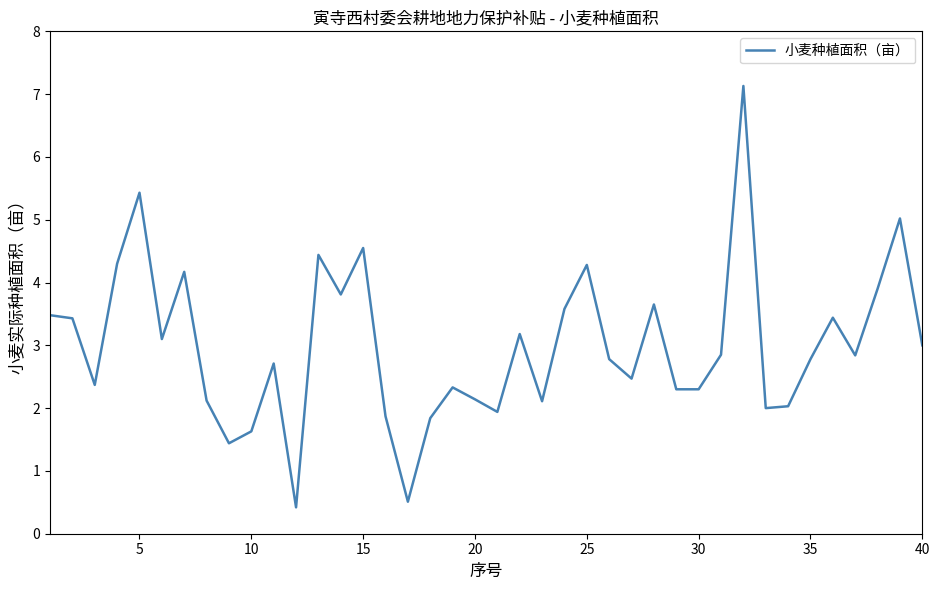

What is the smallest value displayed?

0.4